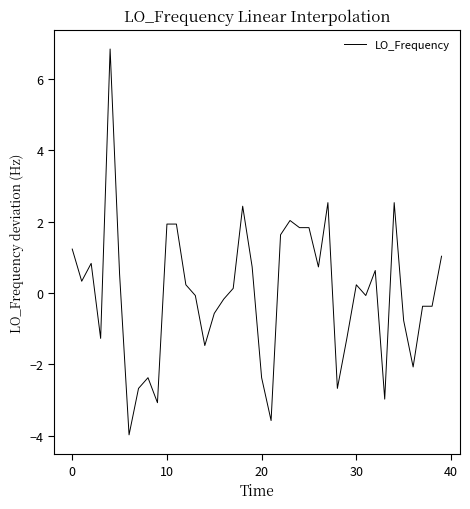

What is the maximum value shown in the chart?

6.8